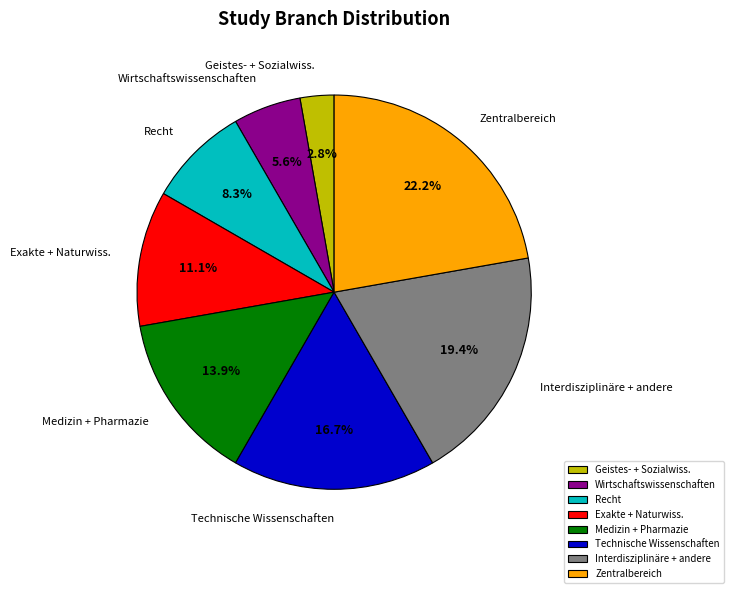

The Recht slice represents 19% of the pie. True or false?

False